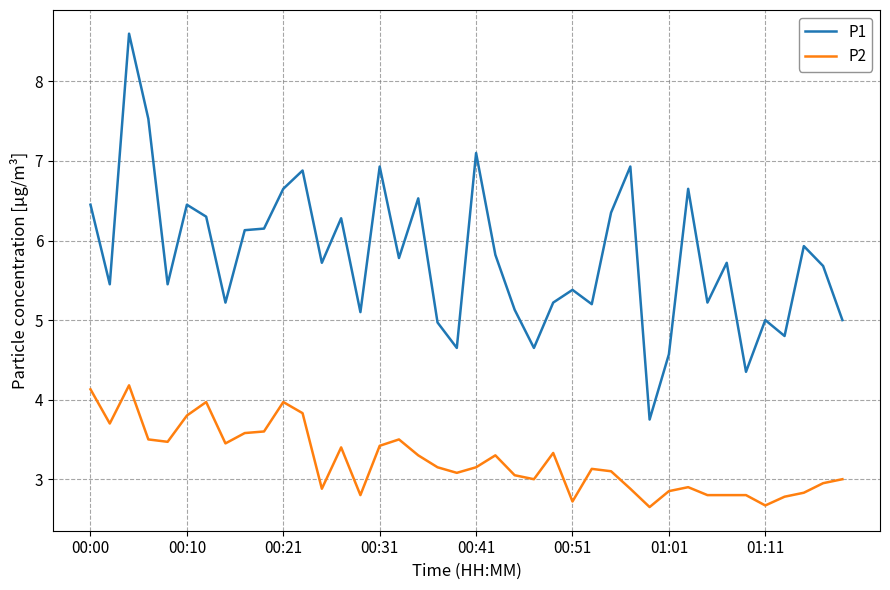

Which series has the largest total across all categories?

P1